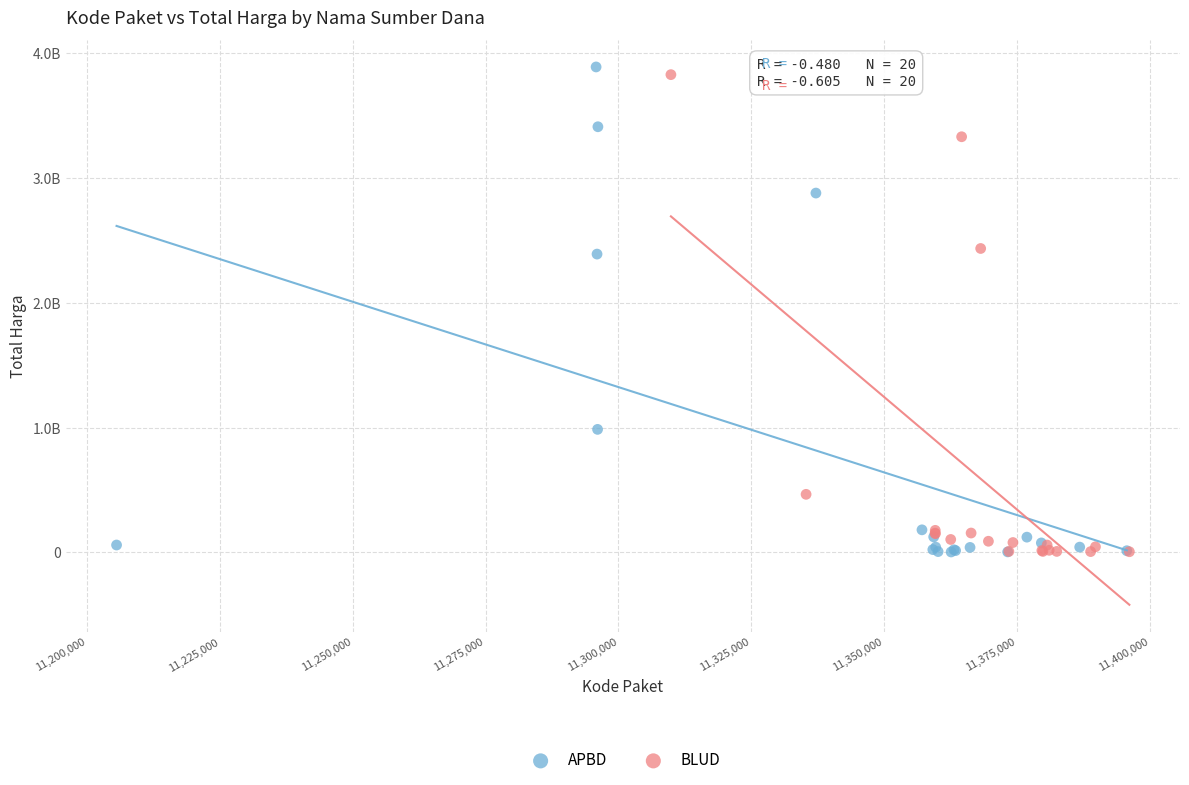

Which series reaches the maximum Y coordinate?

APBD